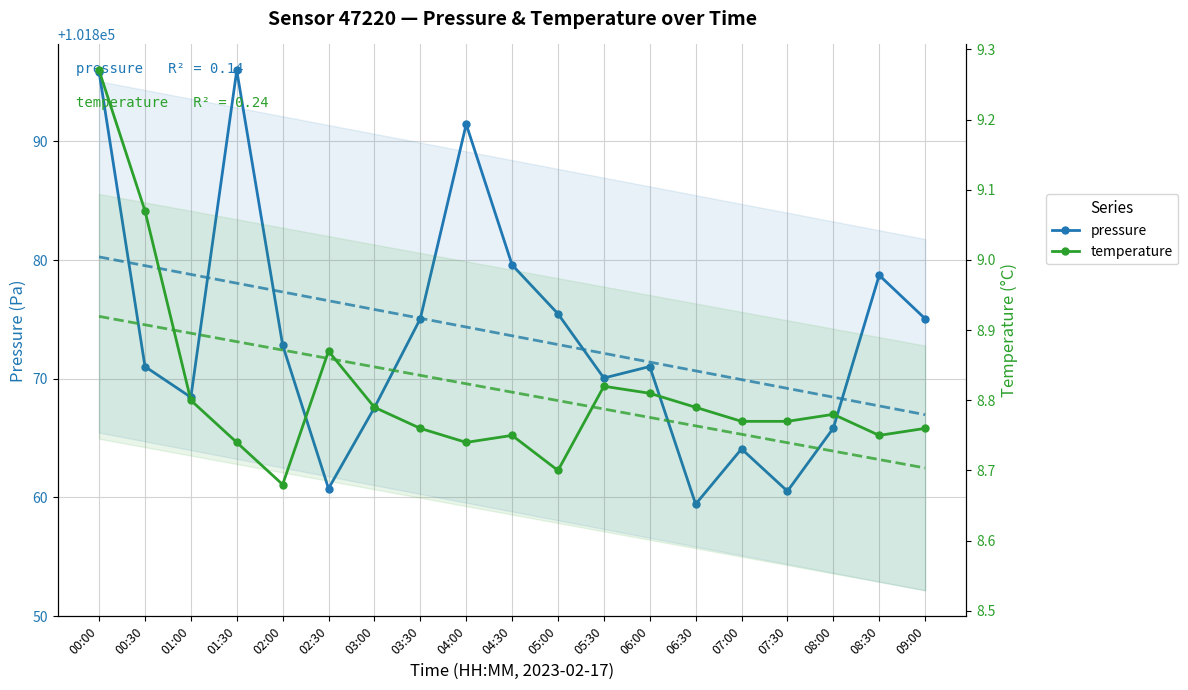

How many lines are shown in the chart?

2